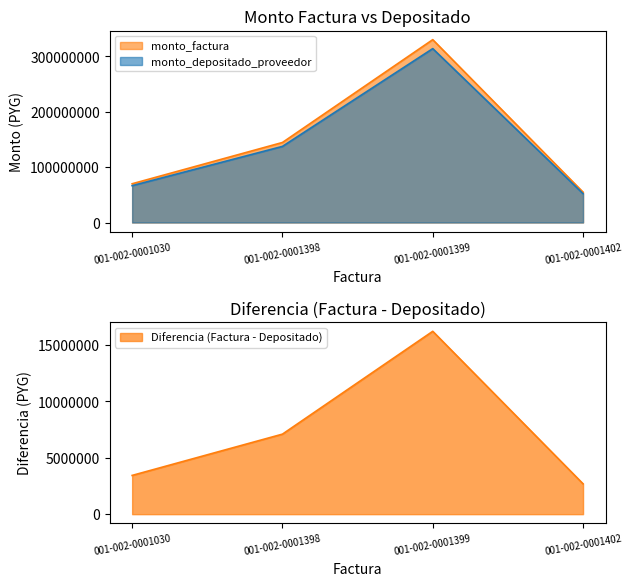

Reading left to right, what are all the values shown in this chart?

monto_factura: 001-002-0001030=70000000	001-002-0001398=144581910	001-002-0001399=330357673	001-002-0001402=54840320
monto_depositado_proveedor: 001-002-0001030=66568727	001-002-0001398=137494768	001-002-0001399=314164141	001-002-0001402=52152147